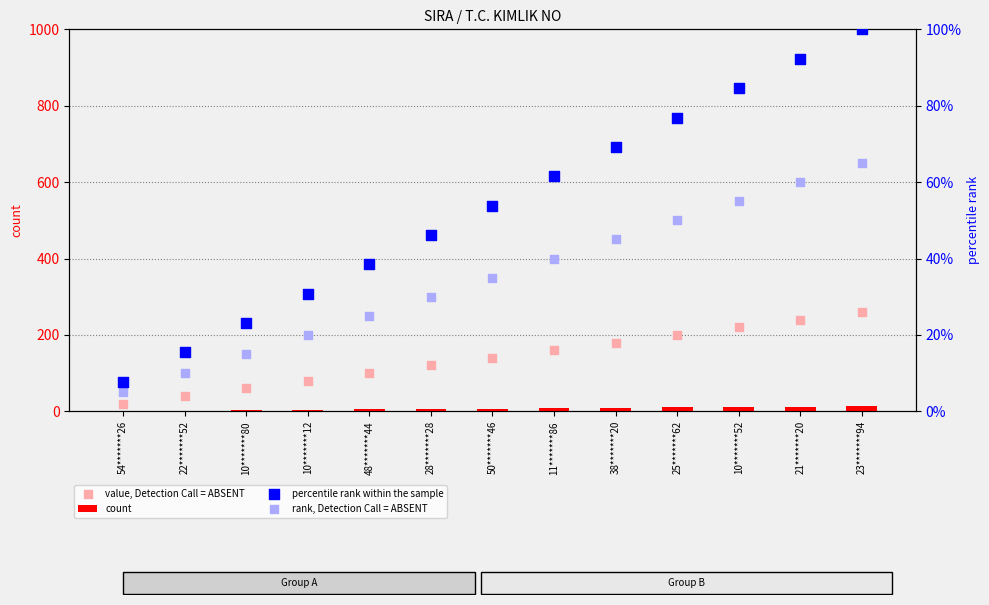

At which category is the sum across all series the highest?

23*******94